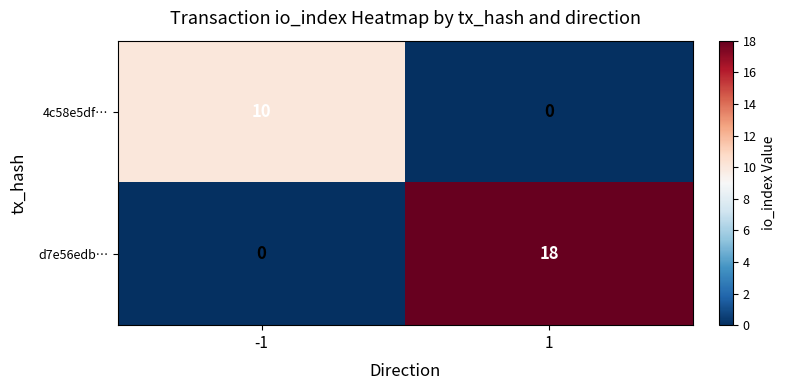

What is the greatest value displayed?

18